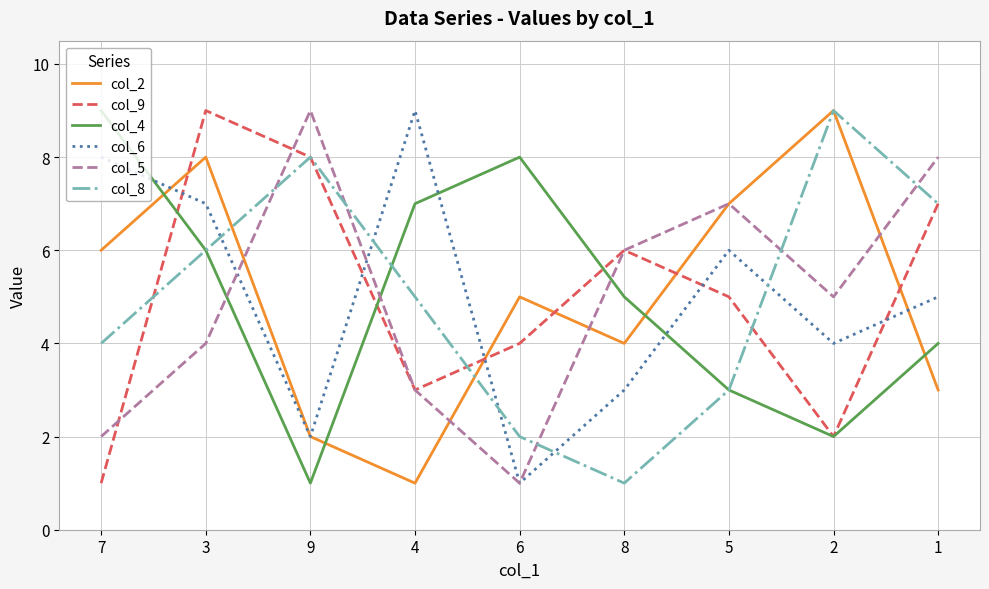

The col_8 series shows 6 at 7. True or false?

False